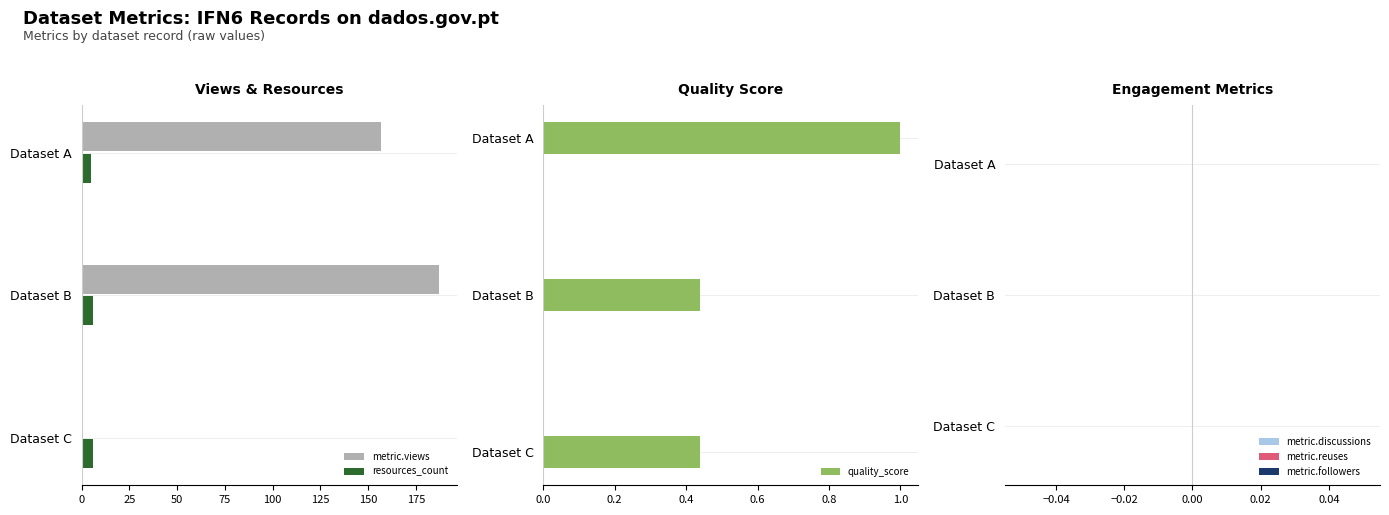

What is the highest value of the quality_score series?

1.0